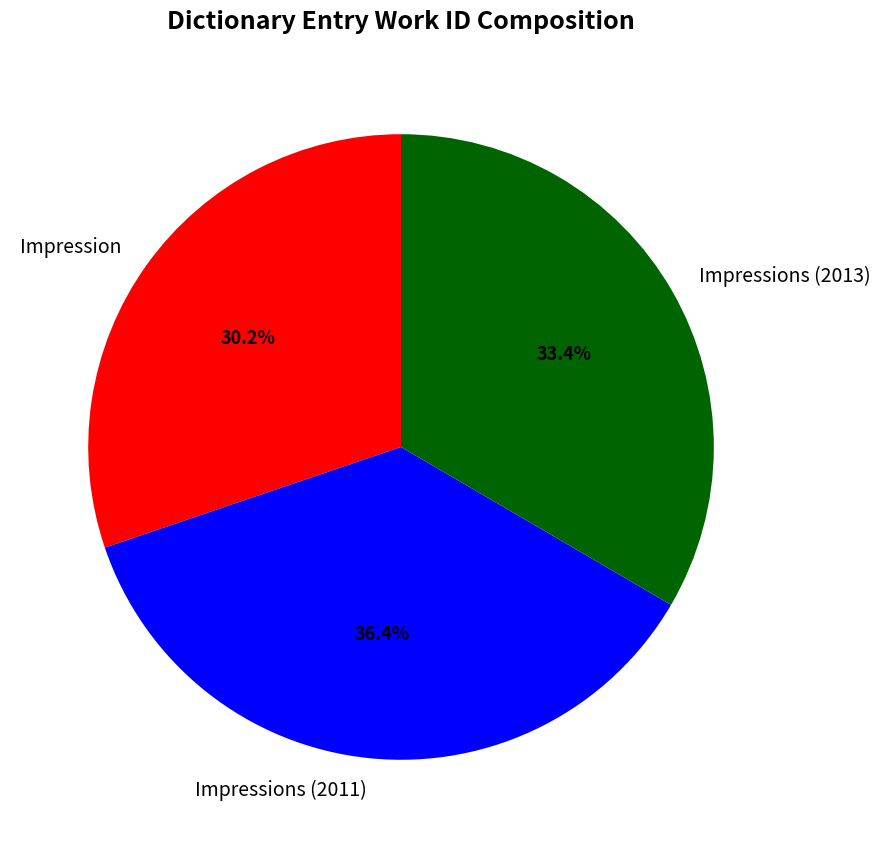

Is Impressions (2011) the majority of the pie?

No